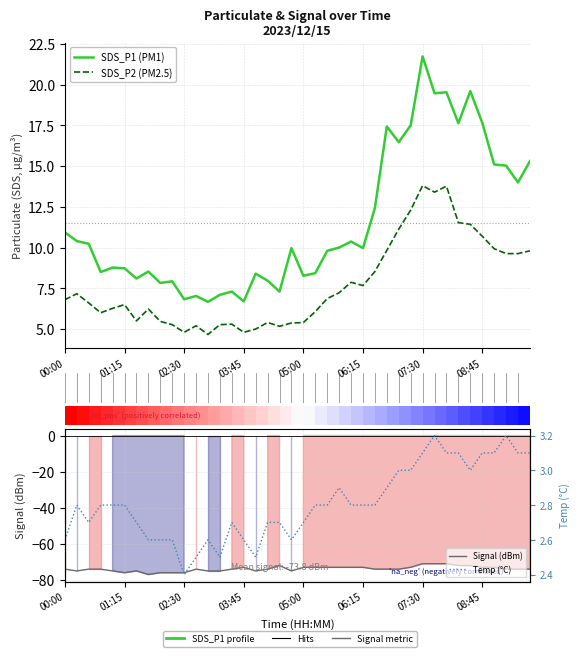

What is the highest value of the SDS_P1 (PM1) series?

21.7